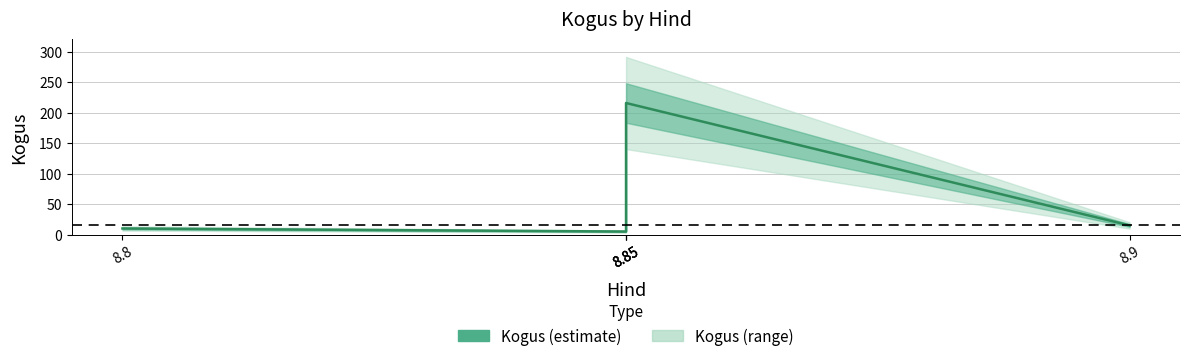

How many values are below 15?

2